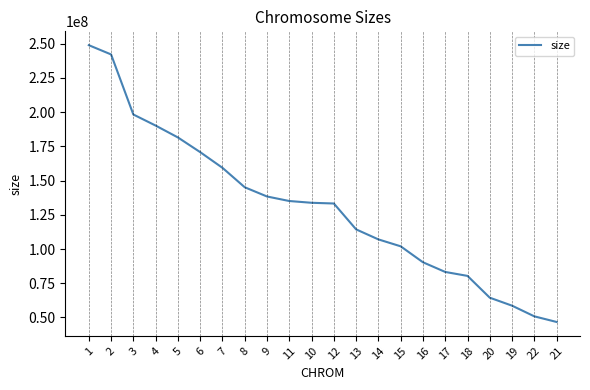

What is the minimum value shown in the chart?

46709983